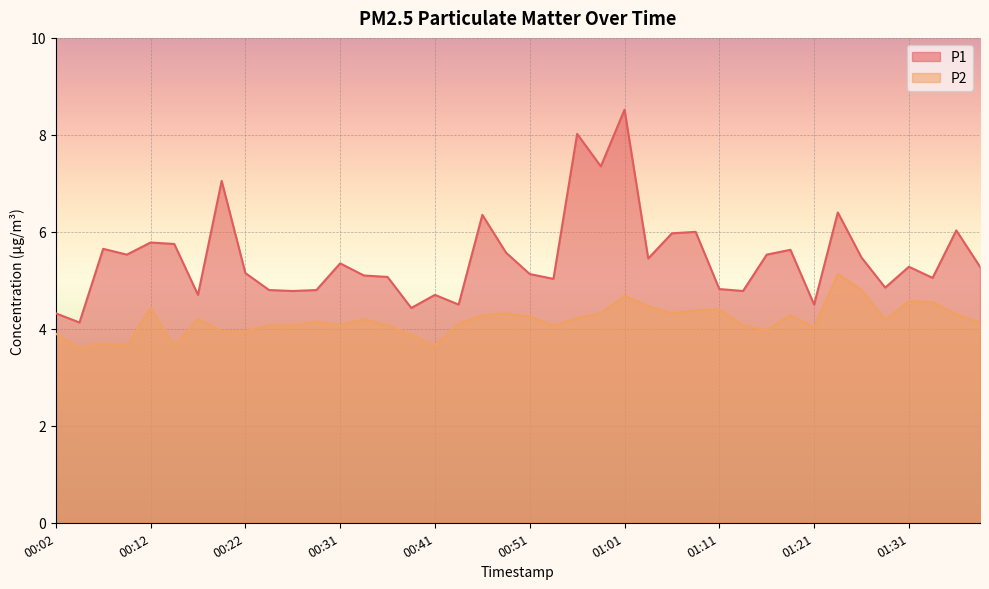

What is the spread (max minus min) of values at 01:16?

1.6